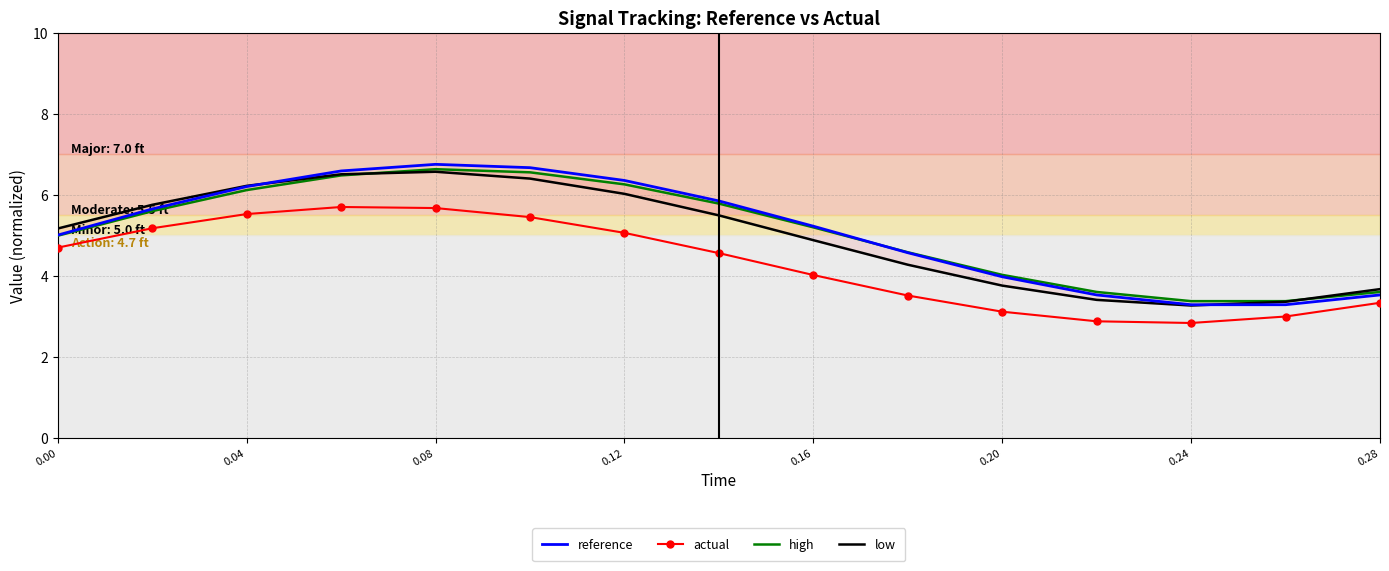

How many lines are shown in the chart?

4